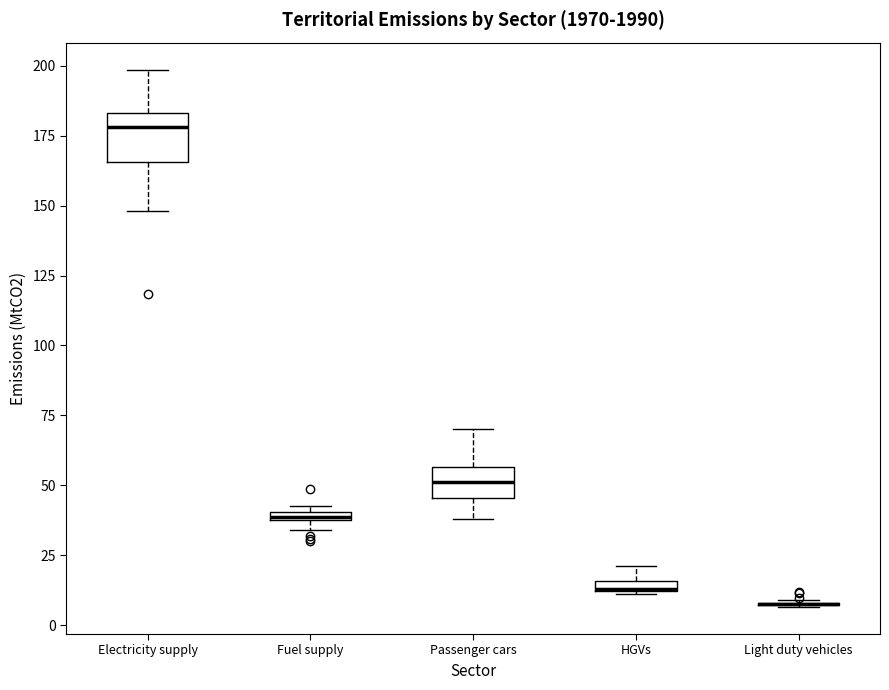

Where is the lower edge of the box for Electricity supply on the y-axis? The values are not printed on the chart, so give them approximately, as read against the axis.

165